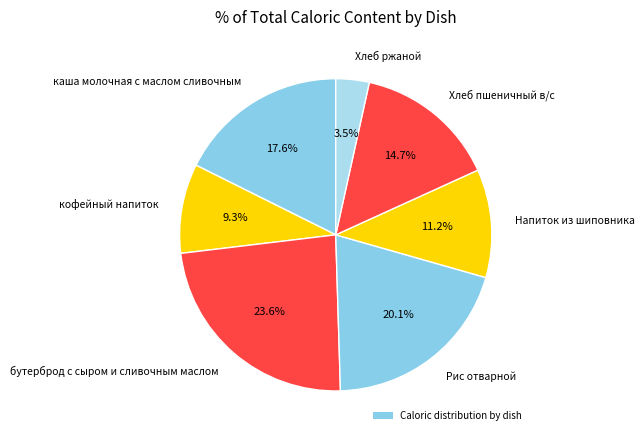

Is the sum of бутерброд с сыром и сливочным маслом and Хлеб пшеничный в/с greater than half?

No